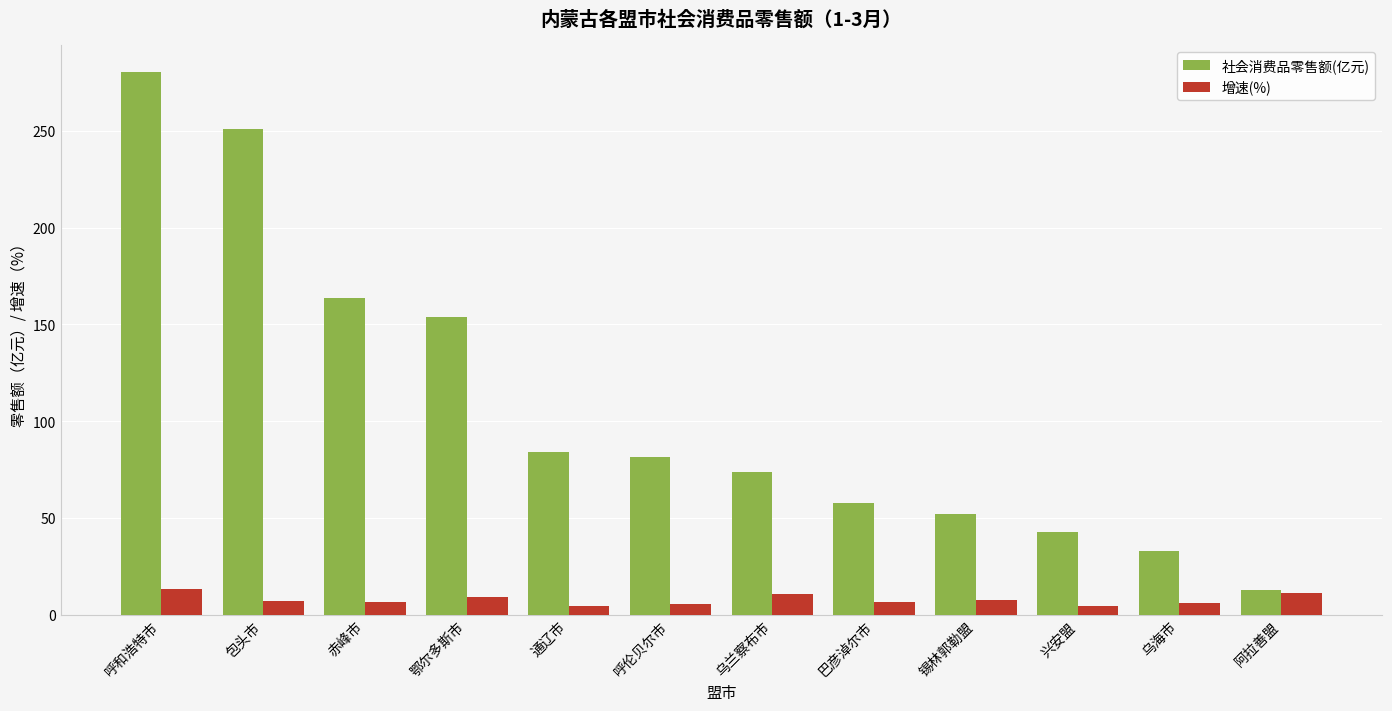

Where is 社会消费品零售额(亿元) nearest to the value 146?

鄂尔多斯市